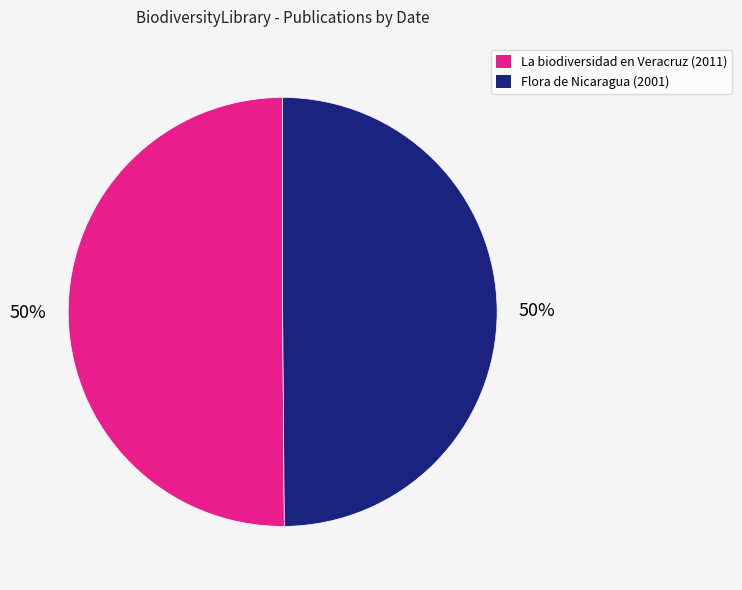

To the nearest percent, what is the average slice percentage?

50%